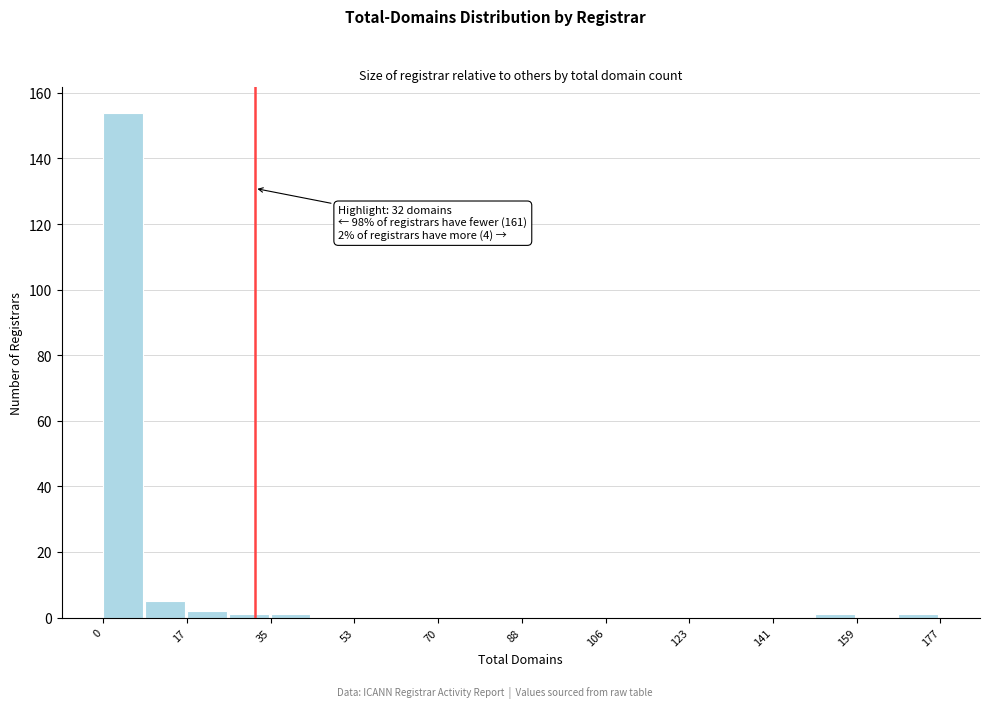

Which range on the x-axis has the tallest bar?

0 to 8